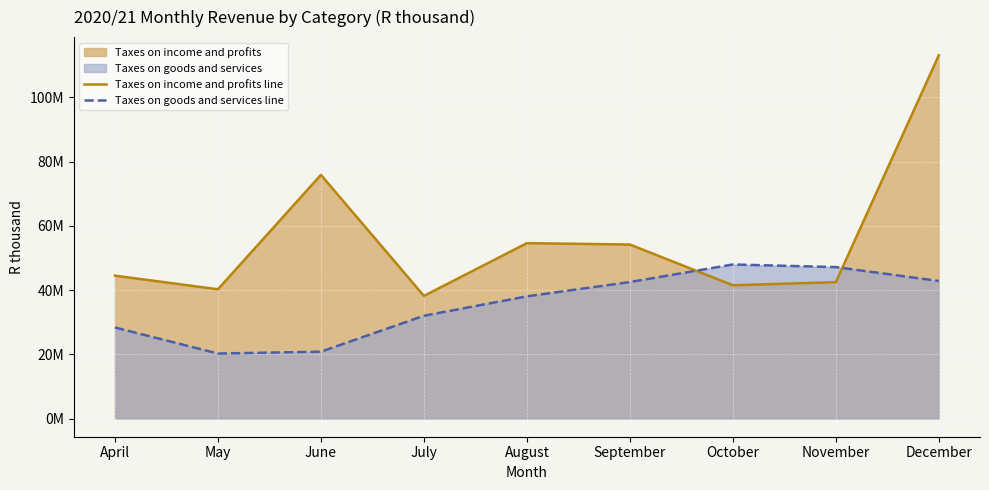

Reading left to right, what are all the values shown in this chart?

Taxes on income and profits line: 44502247.7	40267541.5	75893153.3	38199166.3	54625199.2	54199269.2	41509113.4	42477963.0	113137906.2
Taxes on goods and services line: 28356908.8	20250969.9	20828640.8	32016682.8	38058942.4	42513455.0	47983958.7	47171696.5	42848327.1